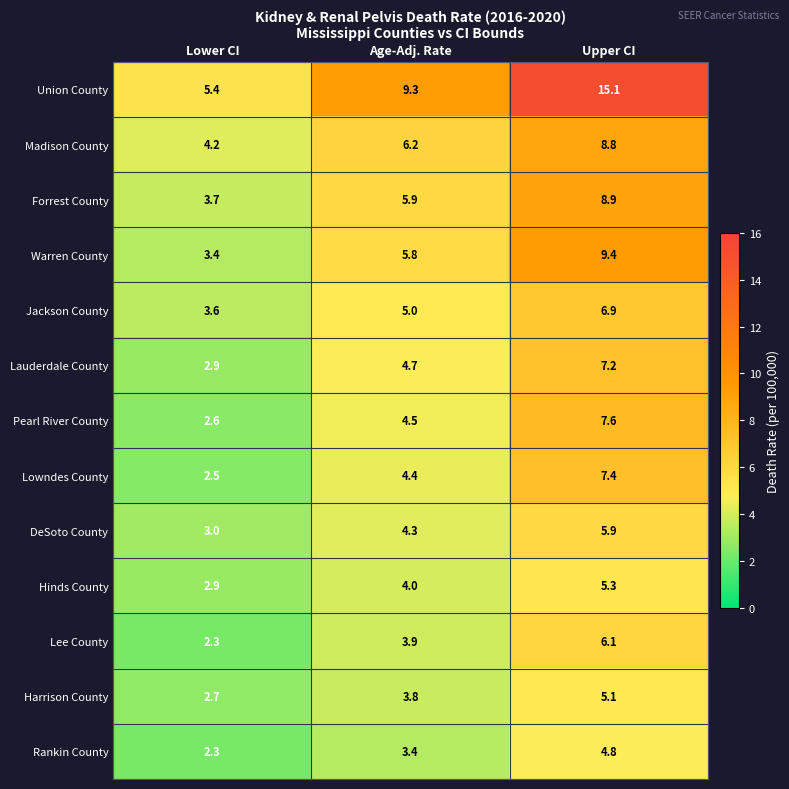

List the labels in order of Pearl River County value, largest first.

Upper CI, Age-Adj. Rate, Lower CI